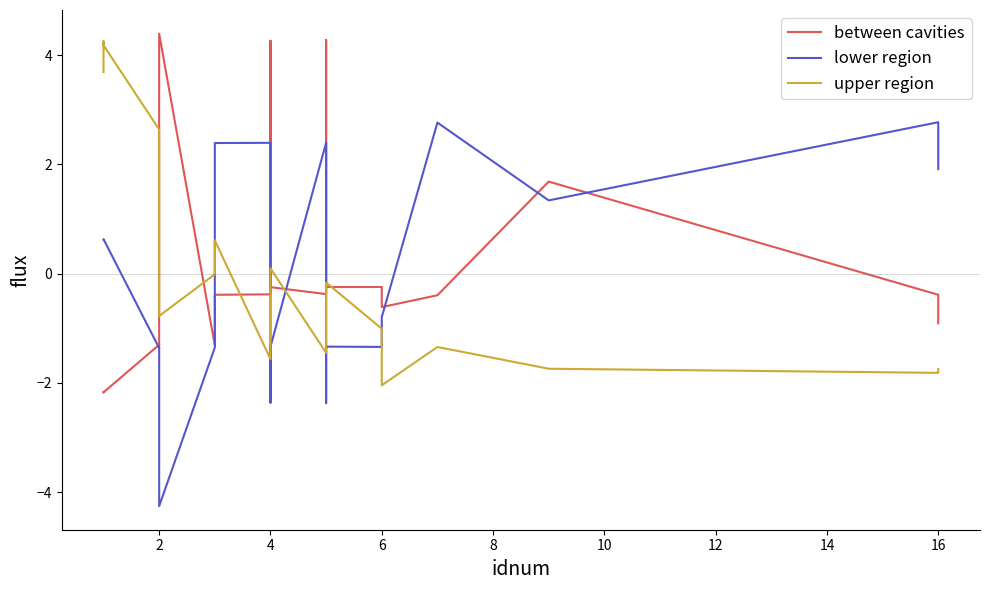

What is the difference between the second highest and minimum values in the between cavities series?

6.4